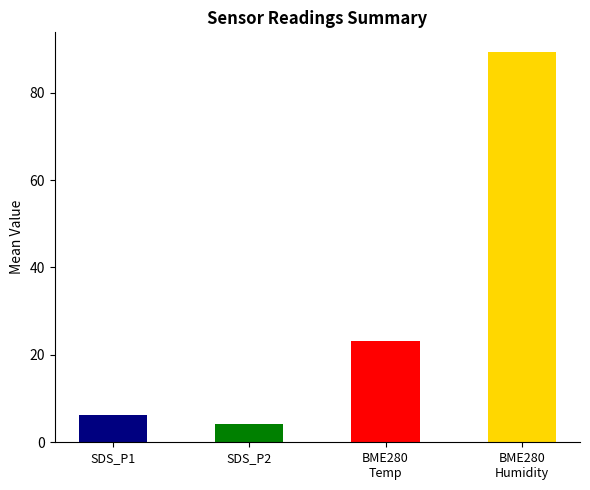

Which series has the largest total across all categories?

BME280_humidity